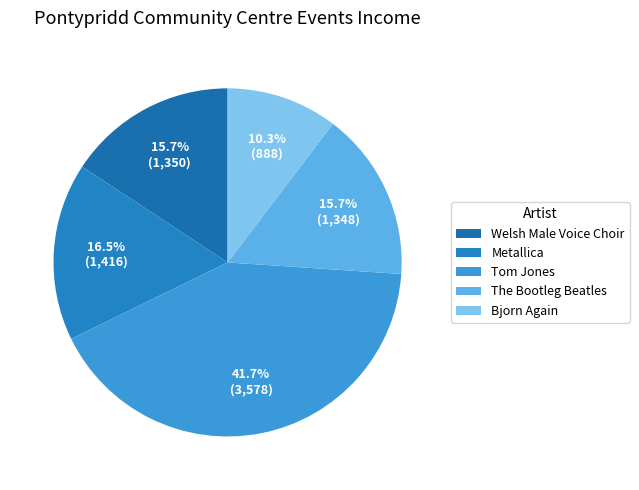

To the nearest percent, what is the combined percentage of Welsh Male Voice Choir and The Bootleg Beatles?

31%